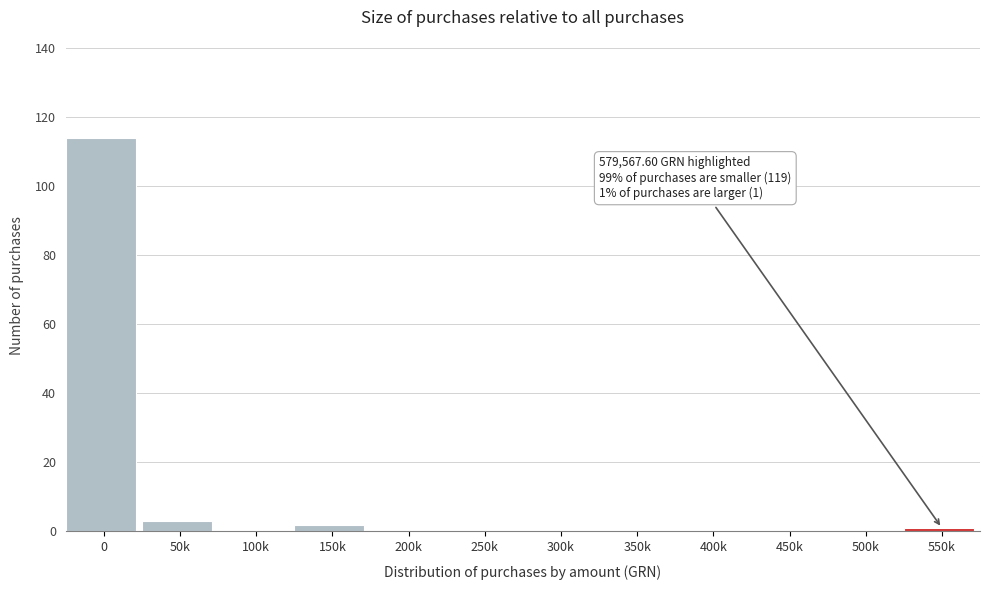

Reading right to left, list all the values displayed in this chart.

550k=1	500k=0	450k=0	400k=0	350k=0	300k=0	250k=0	200k=0	150k=2	100k=0	50k=3	0=114